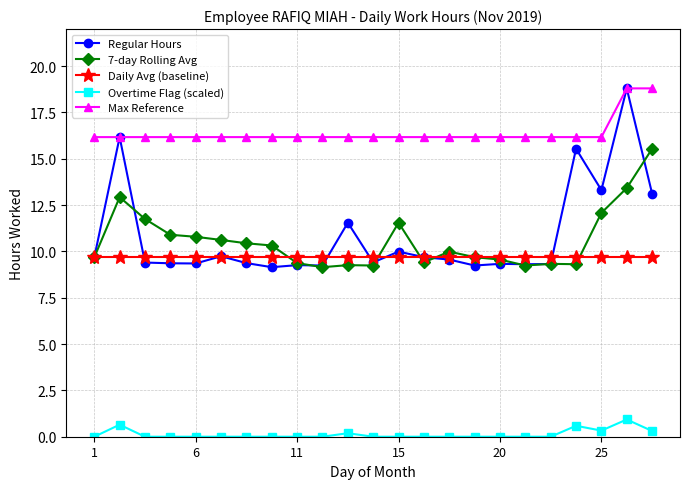

How many lines are shown in the chart?

5